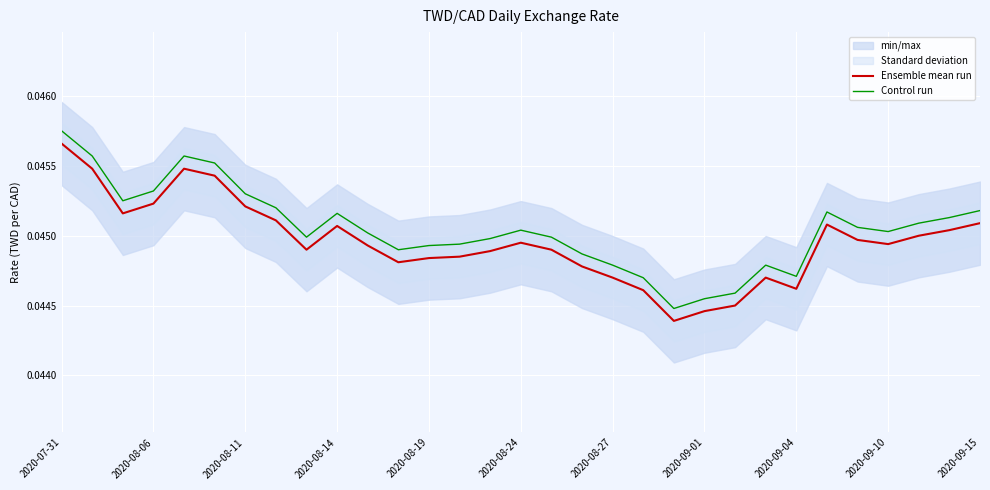

At which label does Control run reach its peak?

2020-07-31